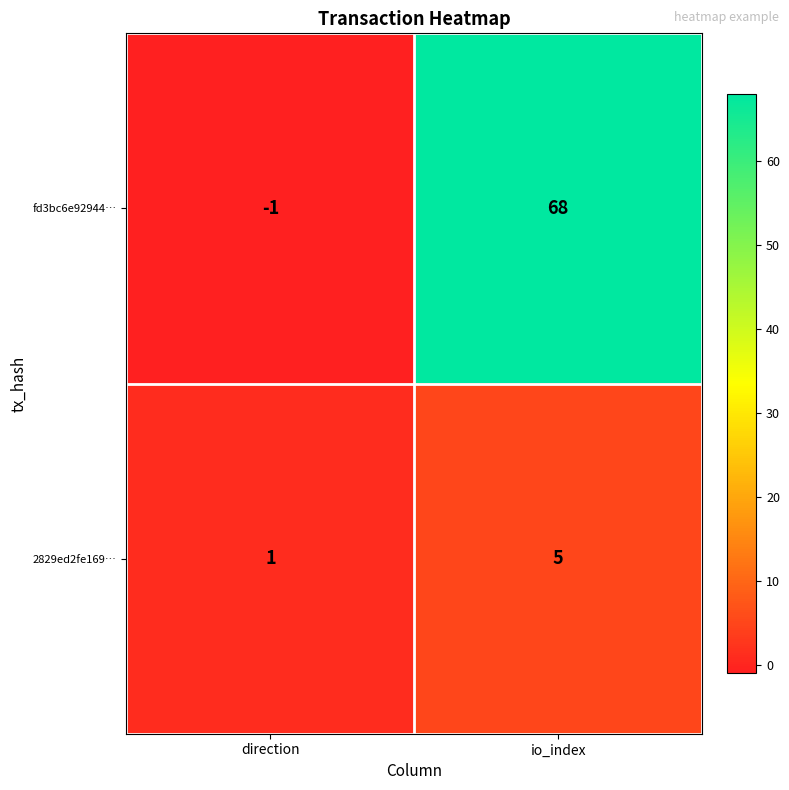

List the series in order of their overall mean, lowest first.

2829ed2fe169…, fd3bc6e92944…